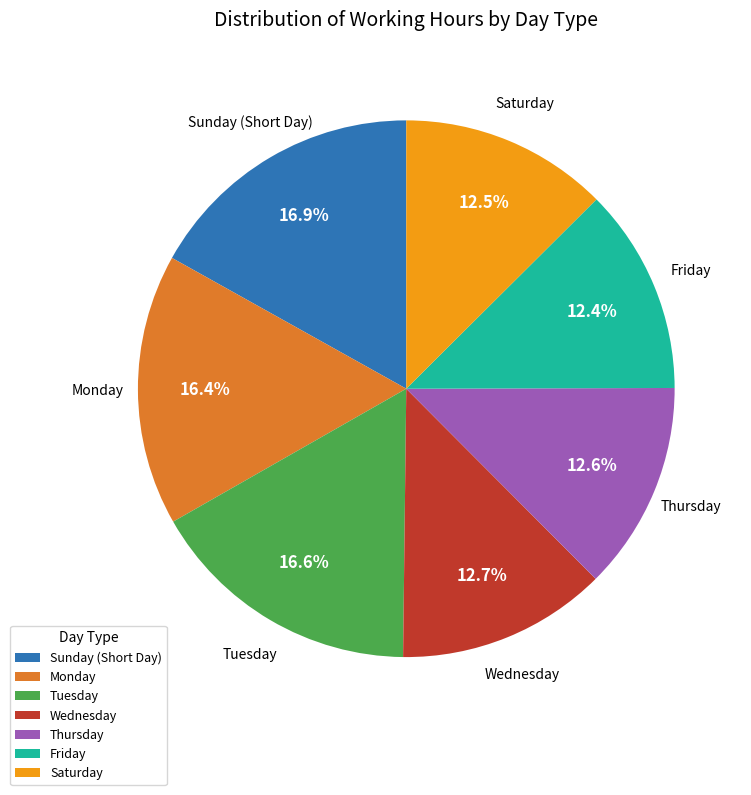

Which has a higher value, Sunday (Short Day) or Friday?

Sunday (Short Day)